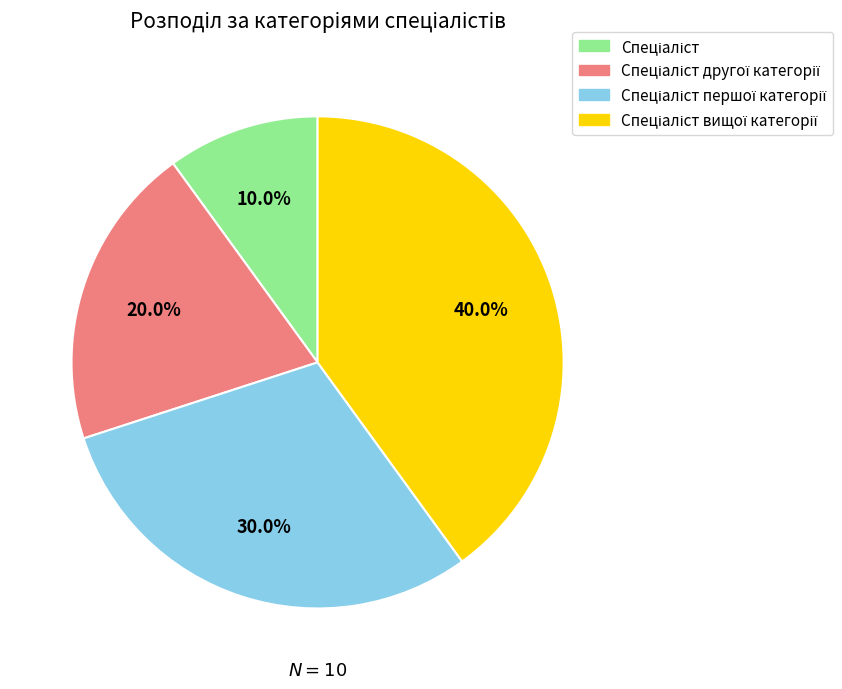

How many segments does this pie chart have?

4